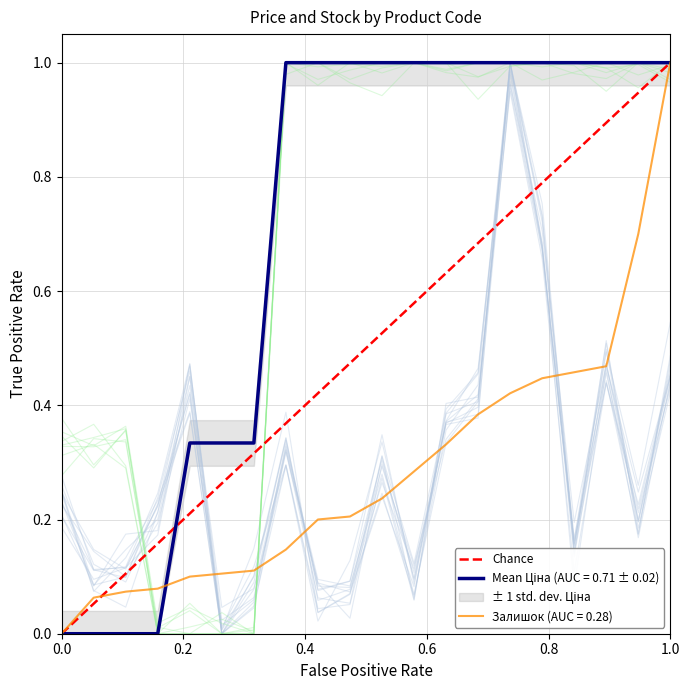

What is the greatest value displayed?

1